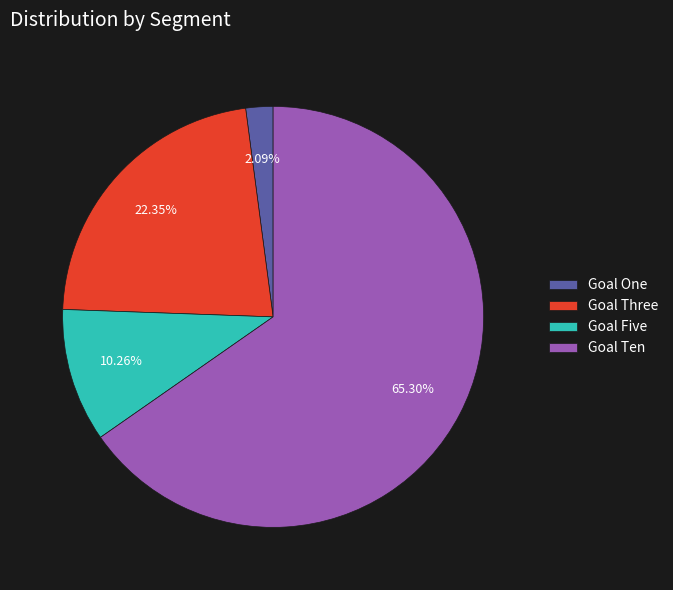

What is the largest slice in the pie chart?

Goal Ten